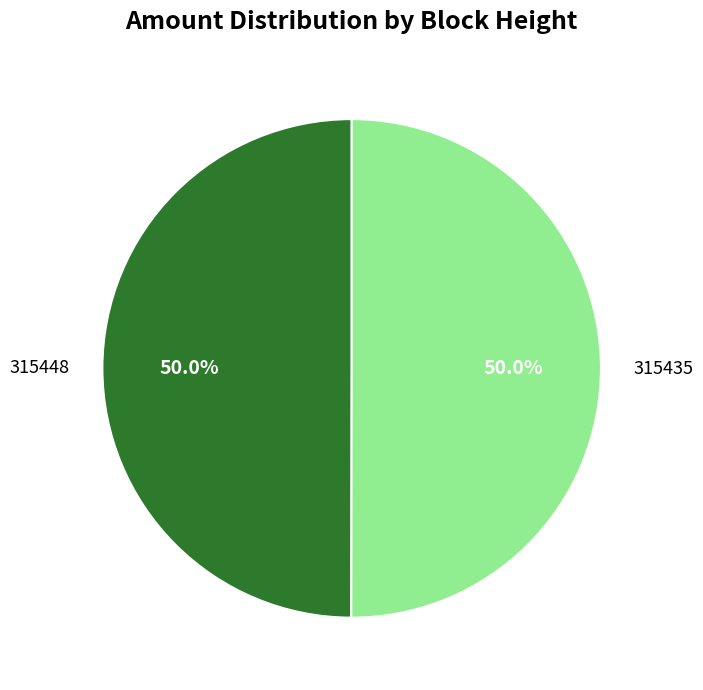

How many slices are in this pie chart?

2